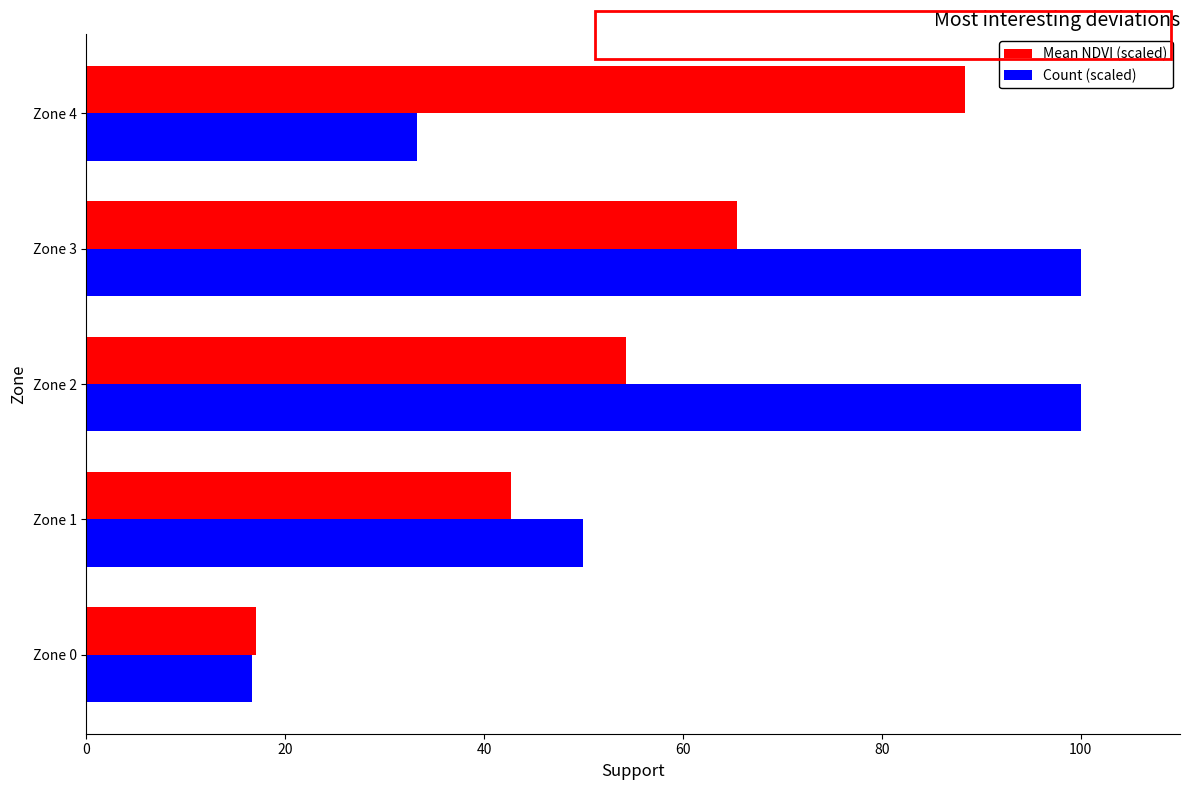

How many categories are shown in the chart?

5